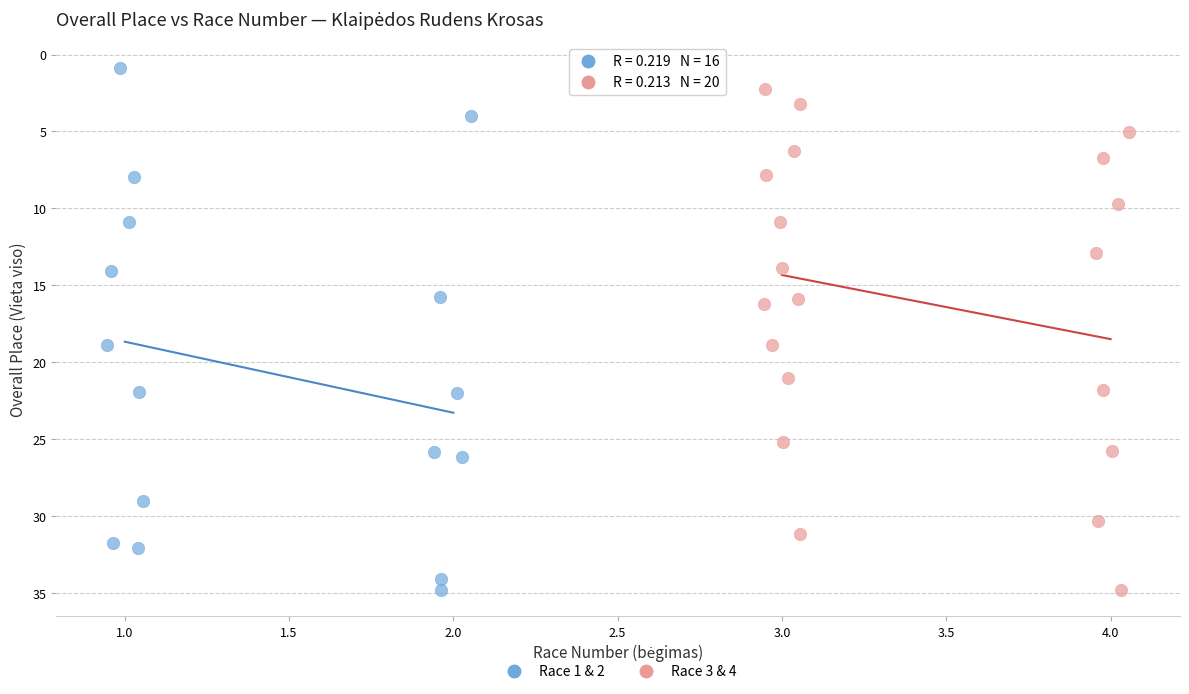

Which series has the widest spread of Y values?

Race 1 & 2